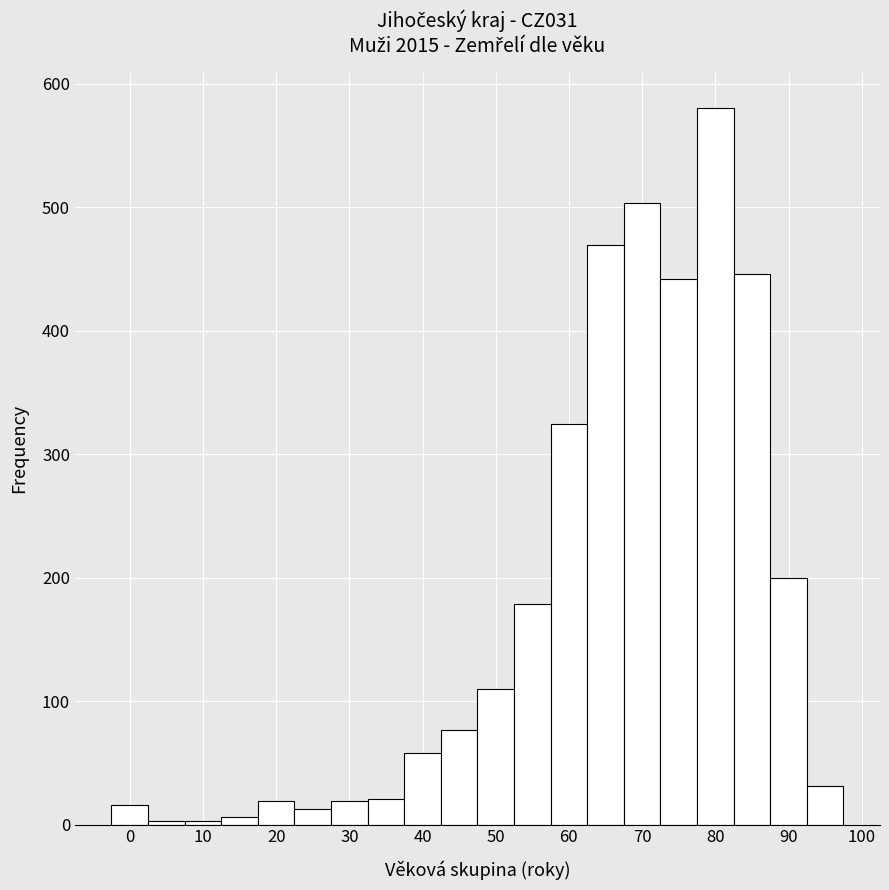

How tall is the bar that spans 92.5 to 97.5 on the x-axis? Neither the bar edges nor the heights are printed on the chart, so give them approximately, as read against the axes.

30